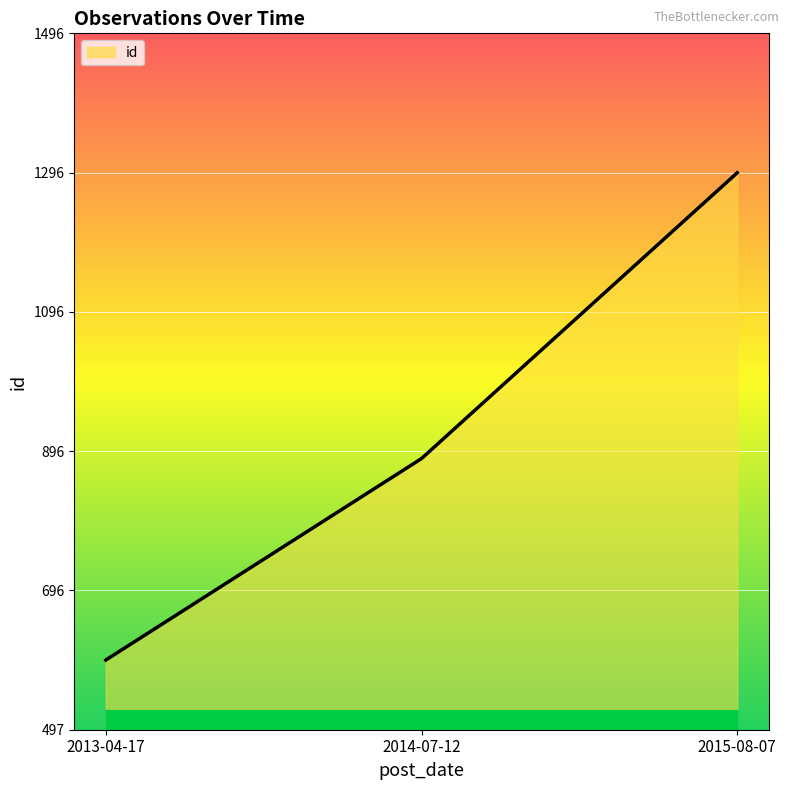

Where is the data nearest to the value 946?

2014-07-12